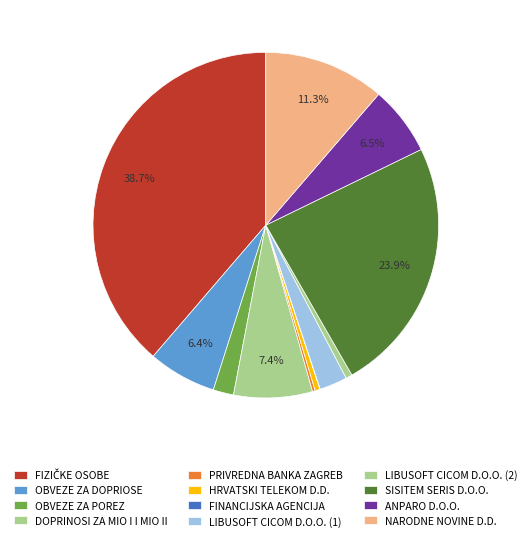

Approximately how many times larger is the value at OBVEZE ZA DOPRIOSE compared to SISITEM SERIS D.O.O.?

0.3